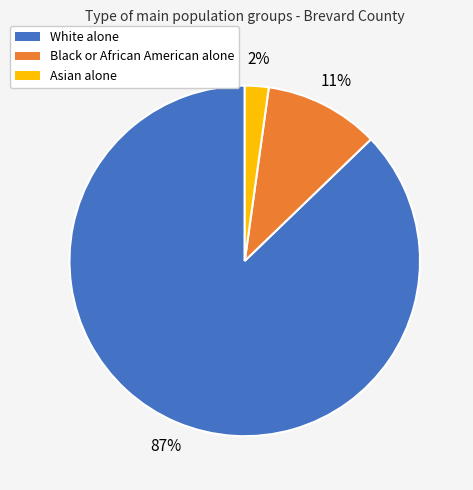

Is there a majority slice in this chart?

Yes